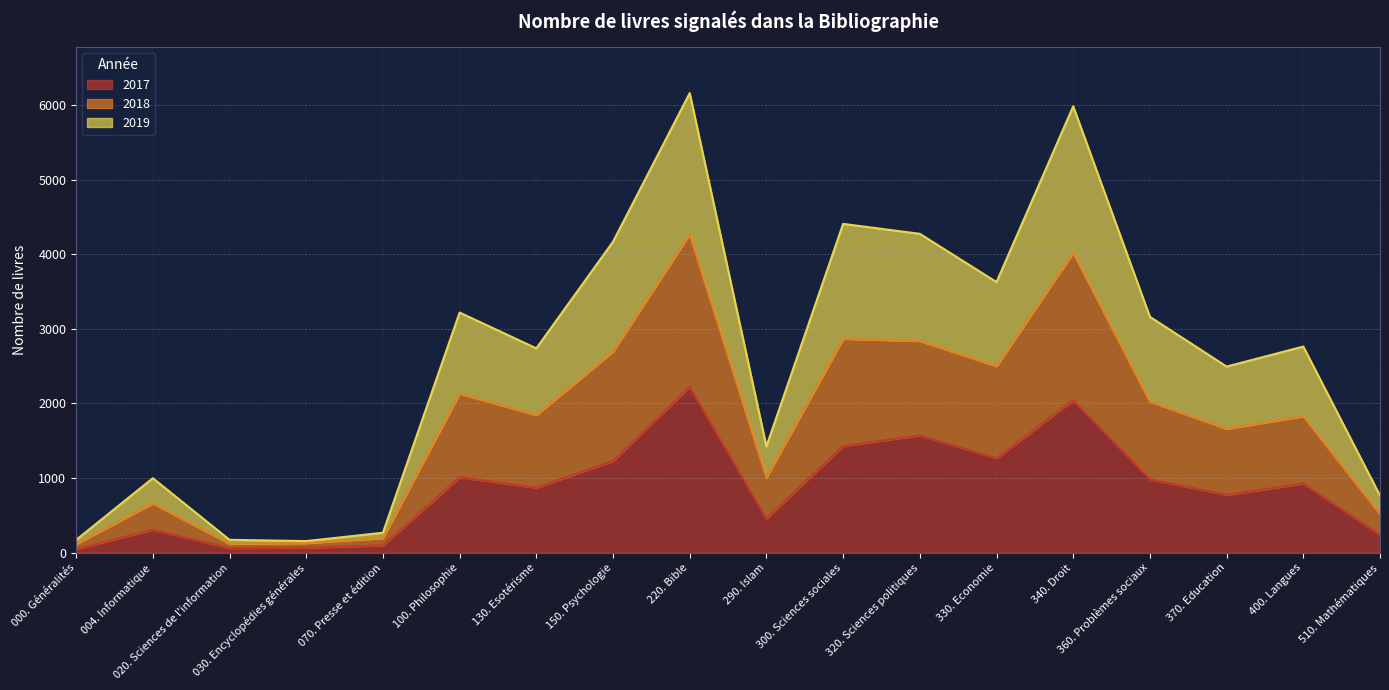

How many data points does each series have?

18